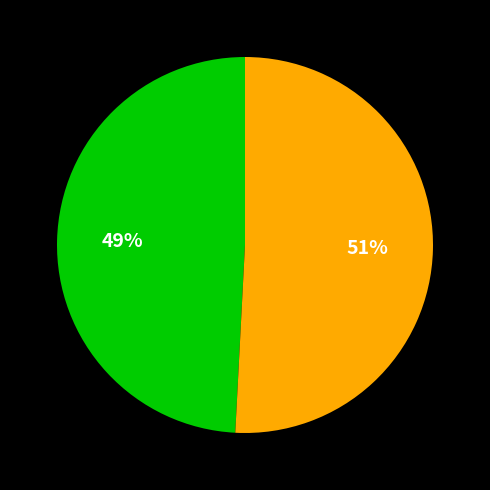

To the nearest percent, what is the average slice percentage?

50%